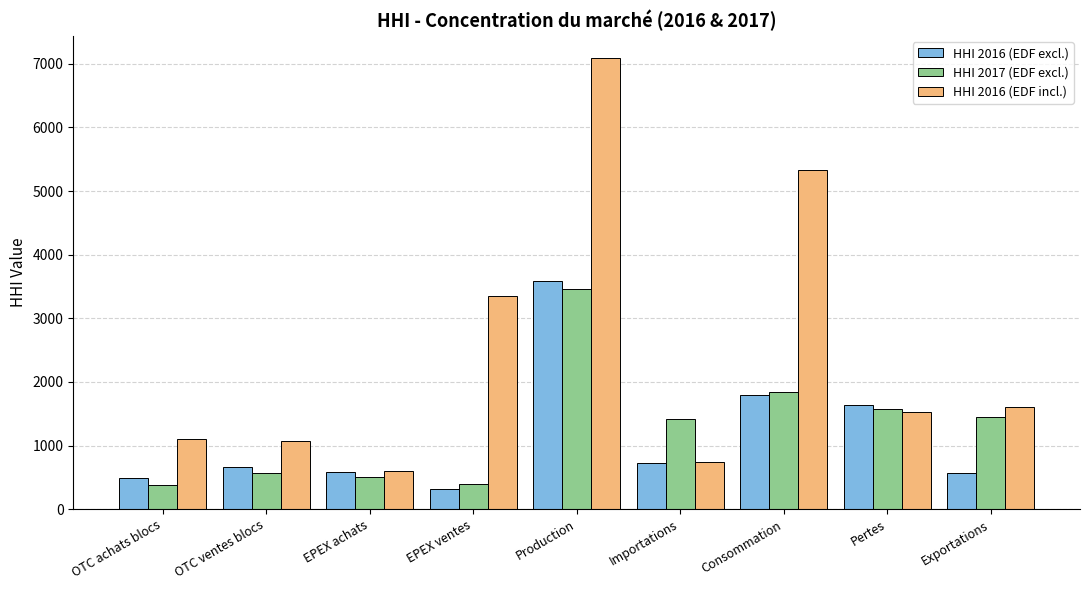

What is the highest value of the HHI 2016 (EDF excl.) series?

3586.6